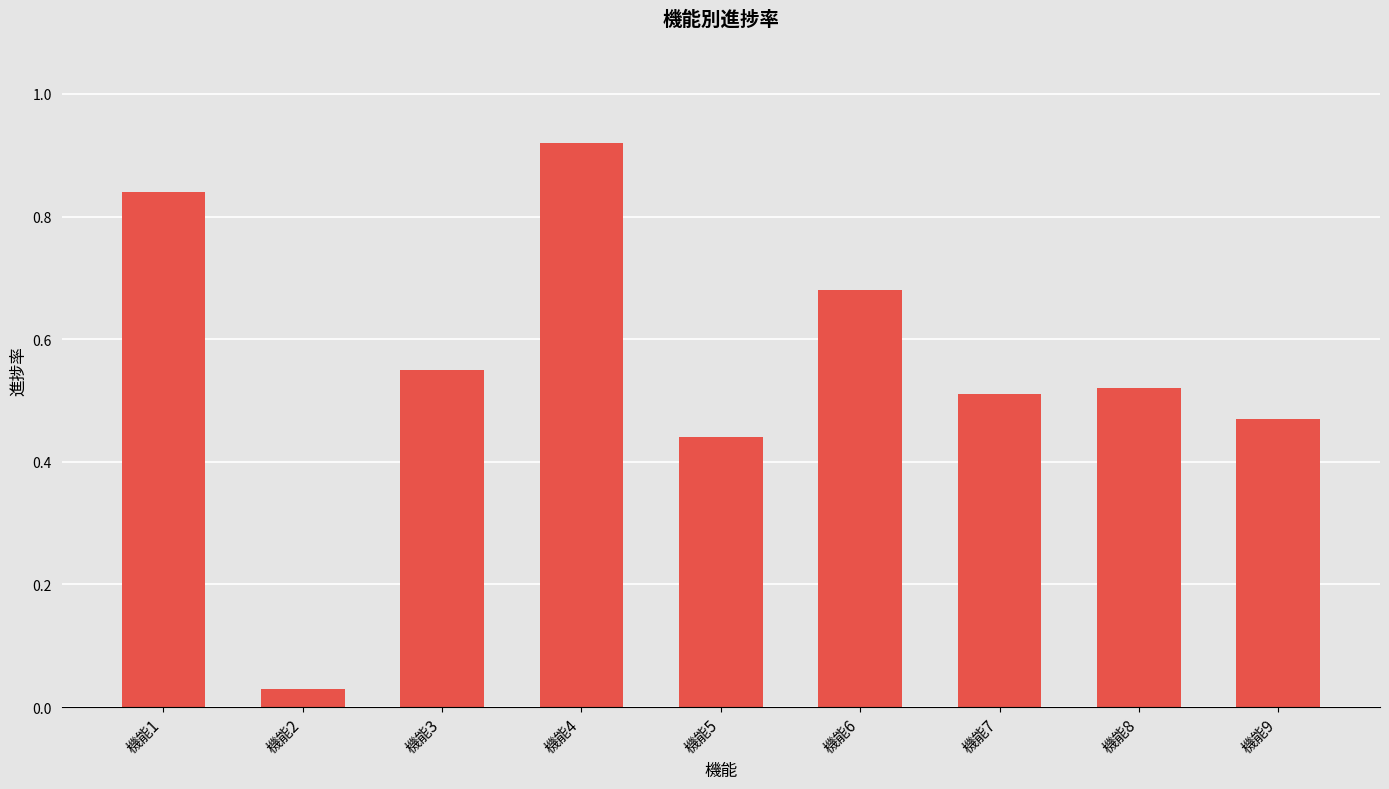

What is the sum of all values?

5.0